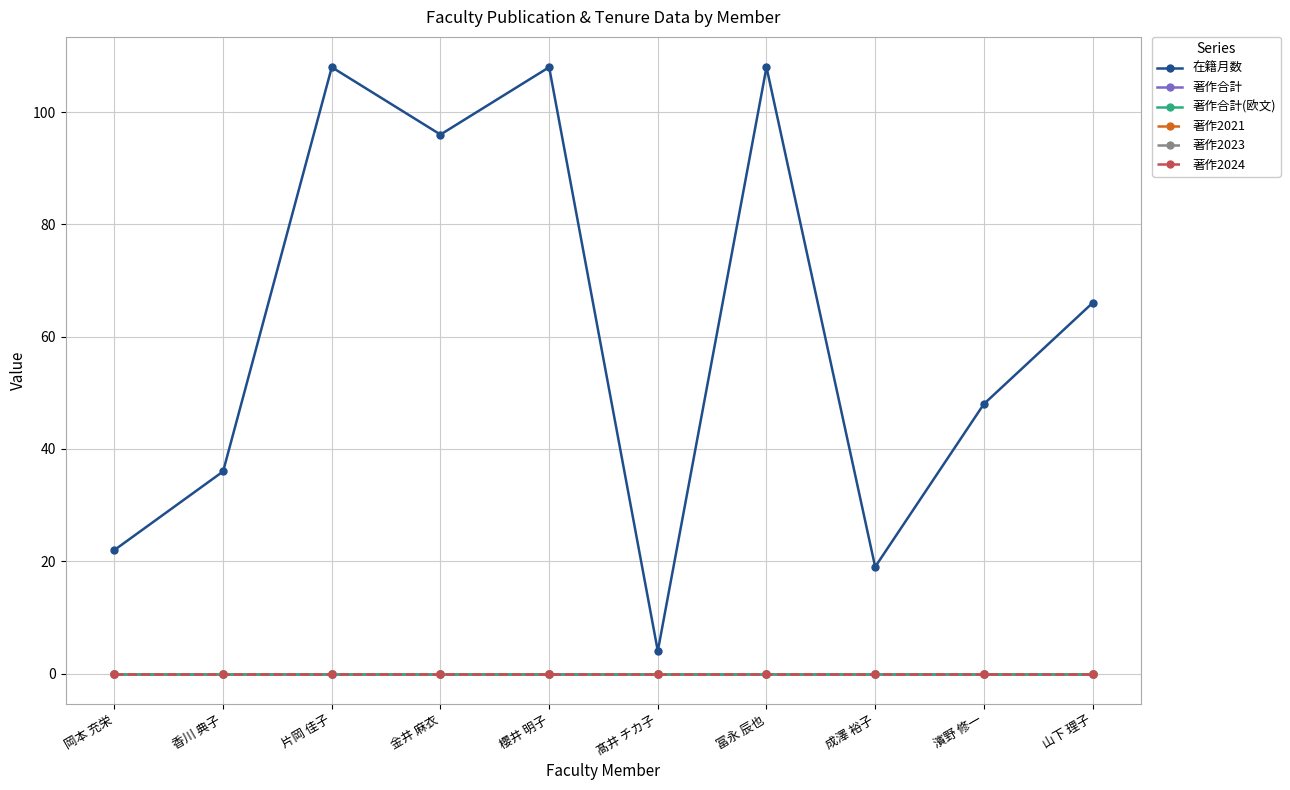

What position from the right is 冨永 辰也?

4